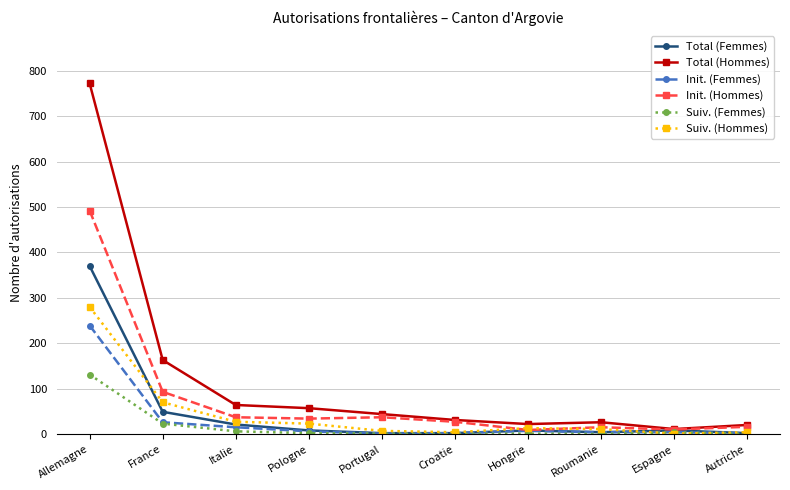

What is the total value across all series at Hongrie?

60